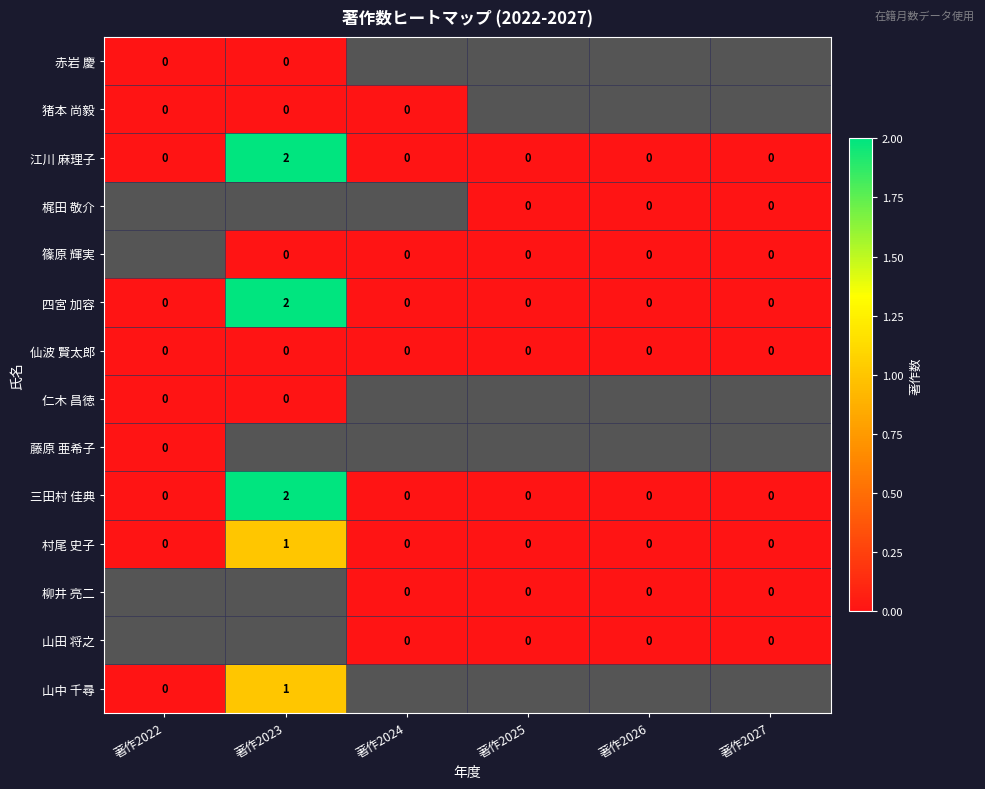

The 村尾 史子 series shows -1 at 著作2024. True or false?

False